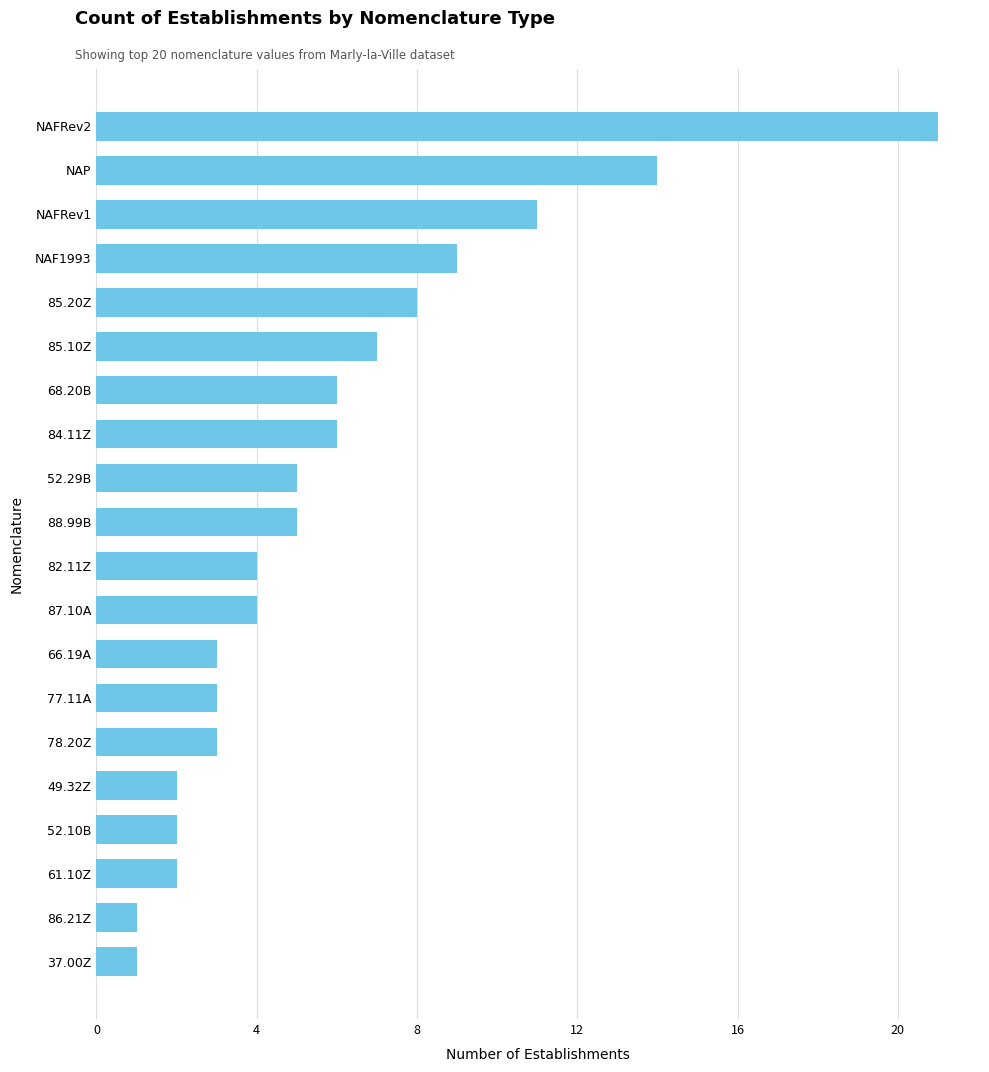

What is the smallest value displayed?

1